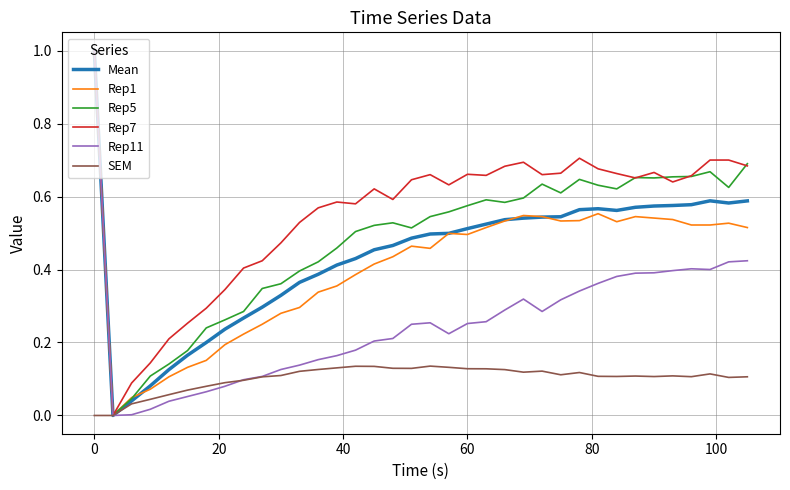

Which series has the largest total across all categories?

Rep7